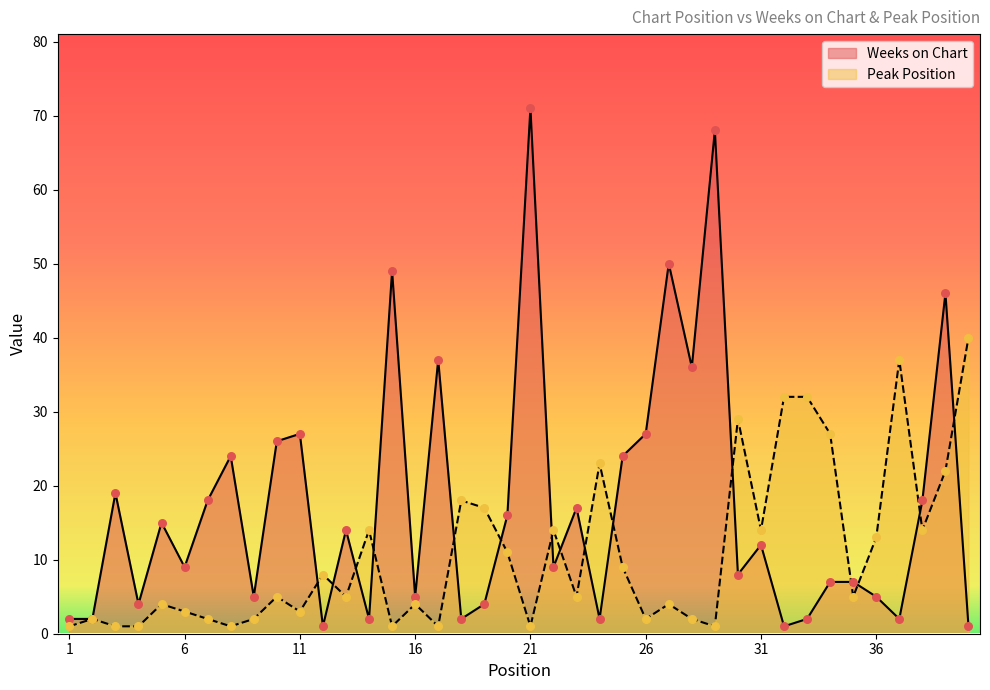

At which category is the sum across all series the highest?

21